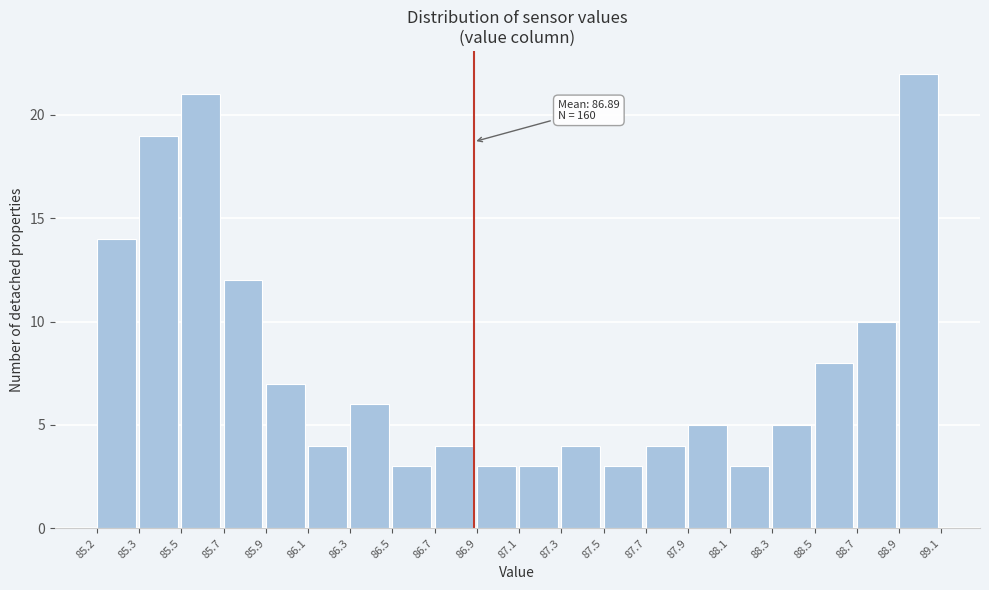

Reading right to left, transcribe all the data shown in this chart.

22	10	8	5	3	5	4	3	4	3	3	4	3	6	4	7	12	21	19	14